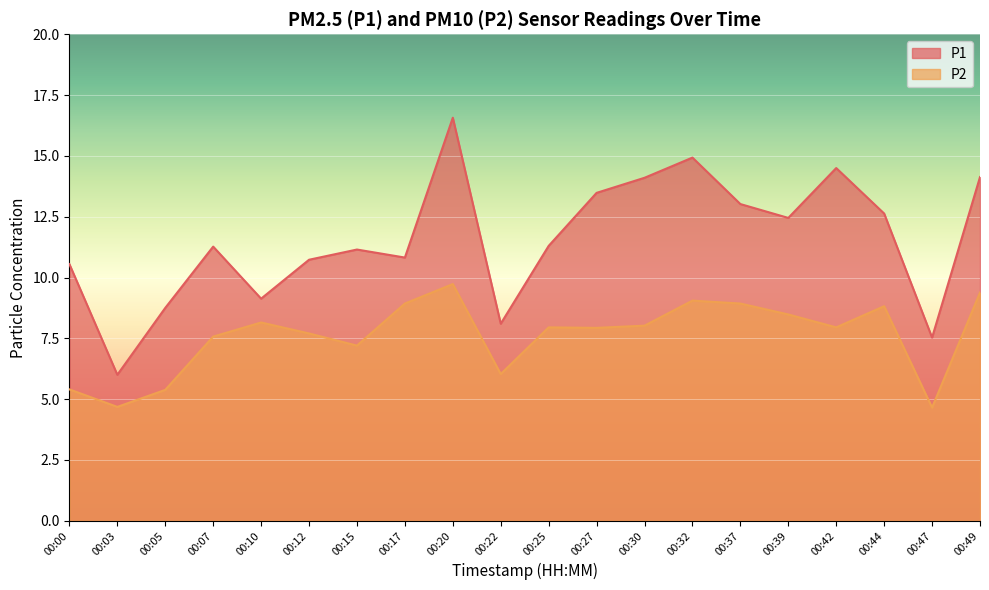

Is the value of P2 at 00:10 greater than the value of P1 at 00:49?

No